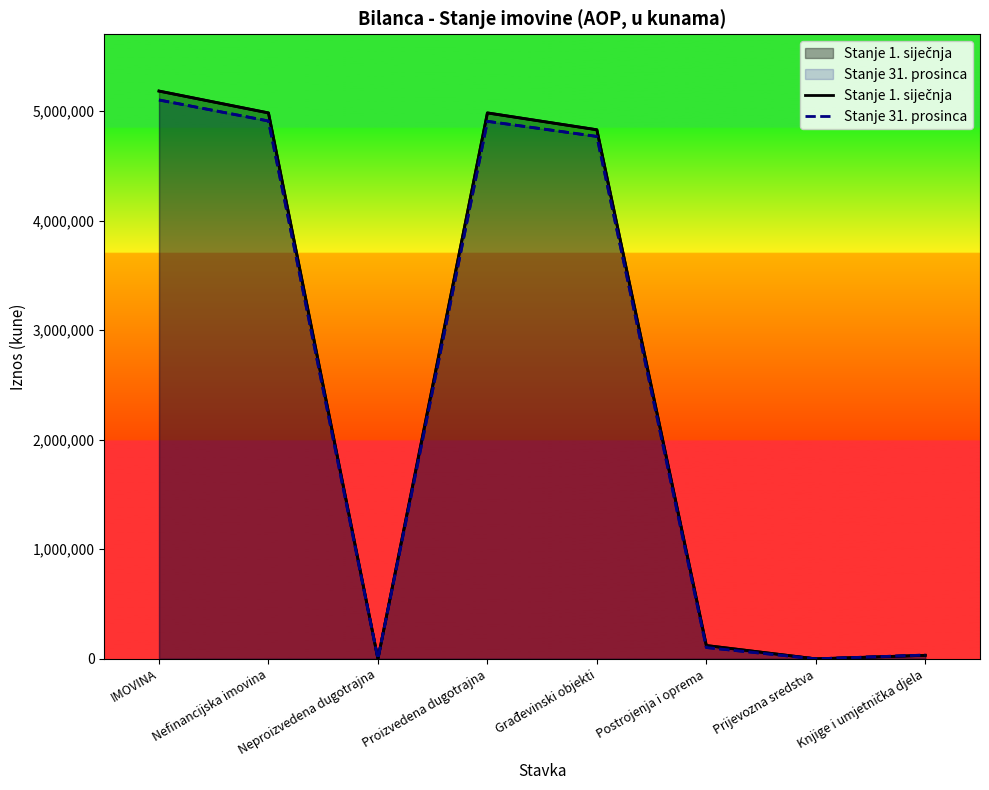

What is the difference between the highest and lowest values at Postrojenja i oprema?

18353